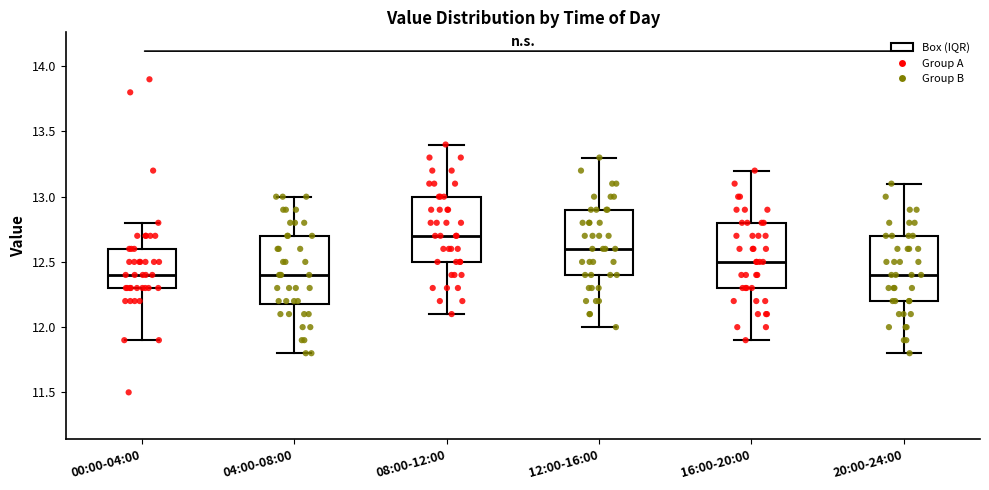

Reading left to right, transcribe this box plot: for each box, give where its median line is, the range the box spans, and where its two whiskers end, as read against the y-axis. The values are not printed on the chart, so give them approximately, as read against the axis.

00:00-04:00: median 12.4, box 12.3 to 12.6, whiskers 11.9 to 12.8
04:00-08:00: median 12.4, box 12.2 to 12.7, whiskers 11.8 to 13.0
08:00-12:00: median 12.7, box 12.5 to 13.0, whiskers 12.1 to 13.4
12:00-16:00: median 12.6, box 12.4 to 12.9, whiskers 12.0 to 13.3
16:00-20:00: median 12.5, box 12.3 to 12.8, whiskers 11.9 to 13.2
20:00-24:00: median 12.4, box 12.2 to 12.7, whiskers 11.8 to 13.1